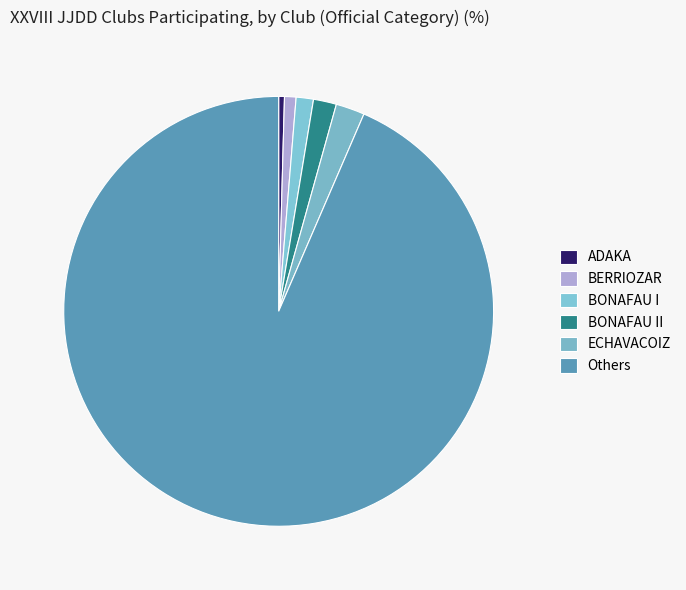

To the nearest percent, what percentage of the pie is BERRIOZAR?

1%